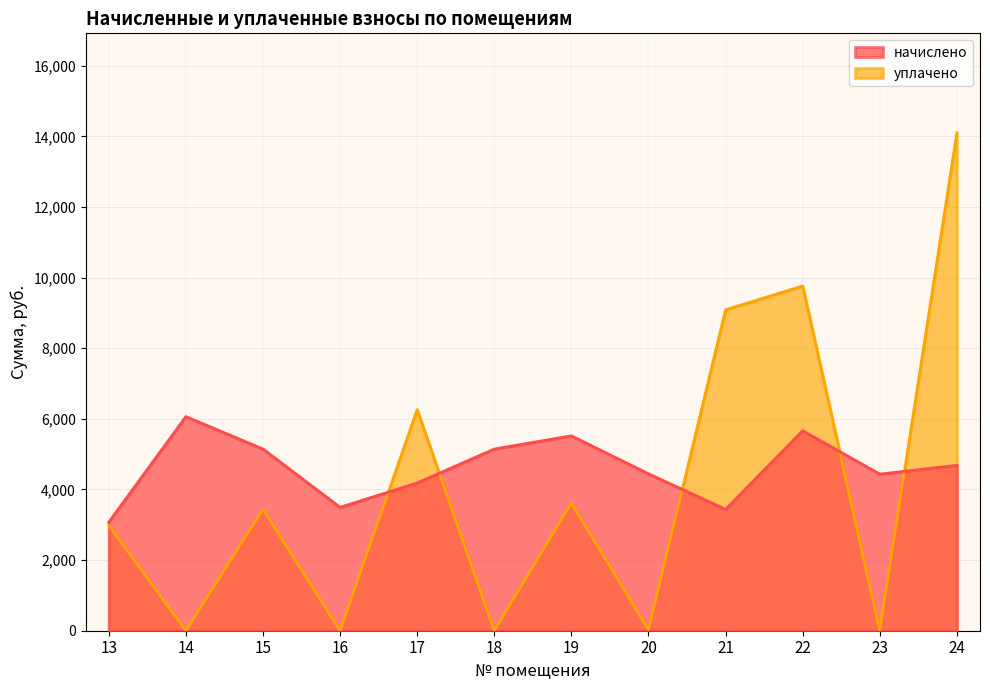

At how many categories does at least one series exceed 2473?

12